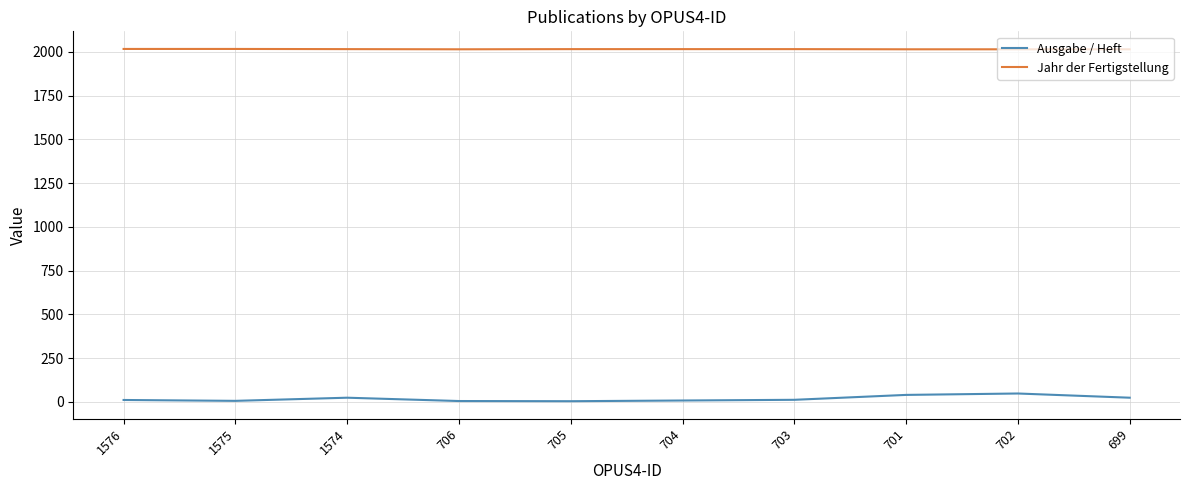

The value of Jahr der Fertigstellung at 704 is 2015. True or false?

True